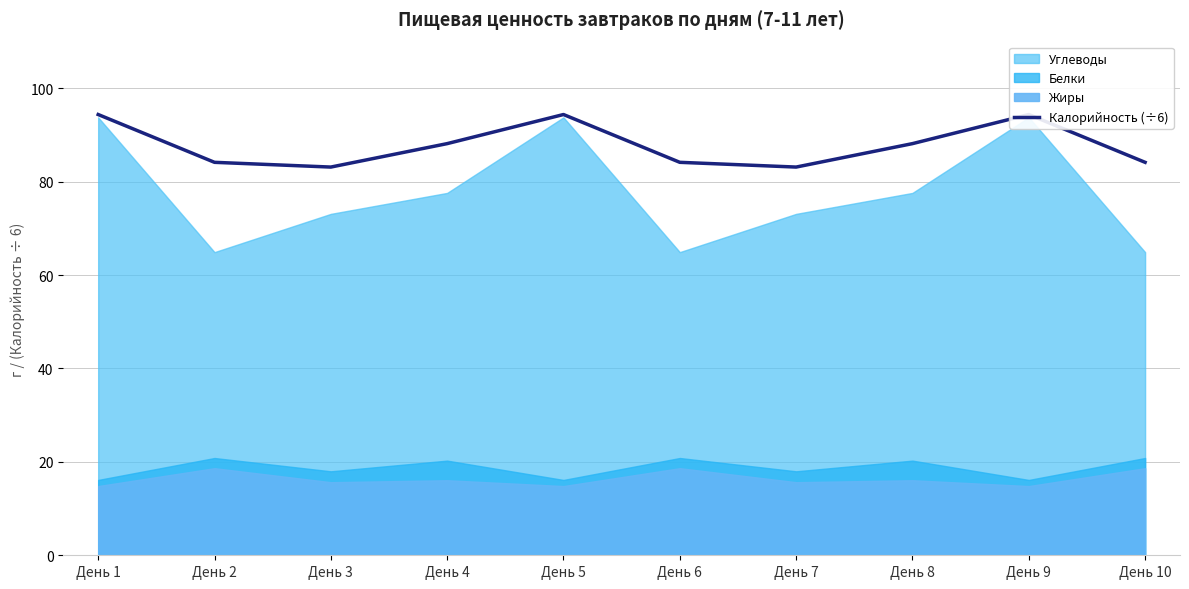

How many lines are shown in the chart?

1